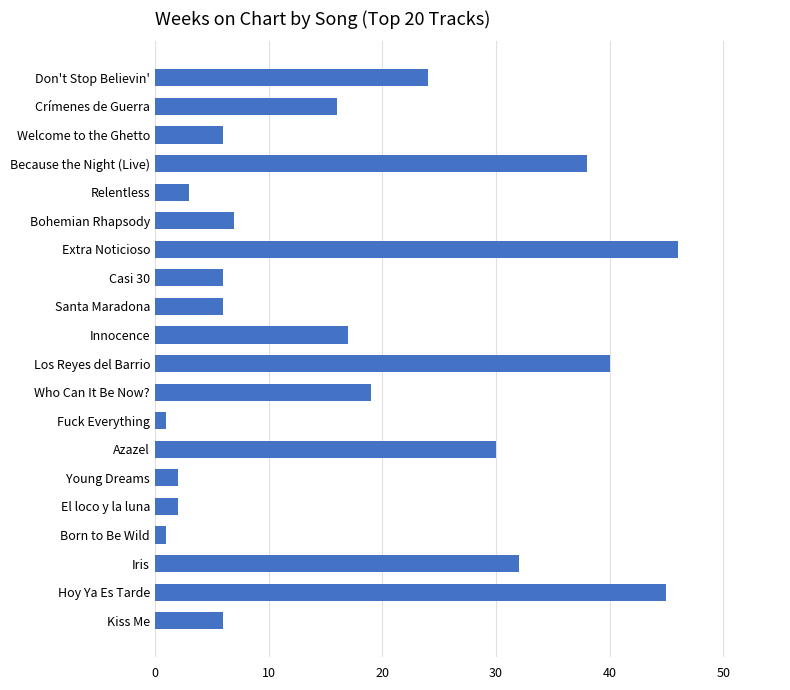

What is the sum of the values at Kiss Me and Azazel?

36